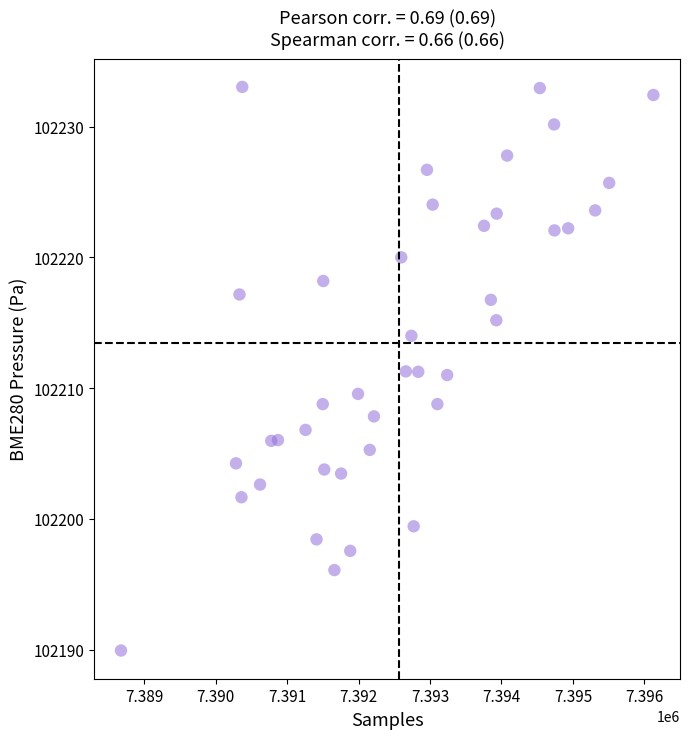

What is the range of Y values (max minus min)?

43.1